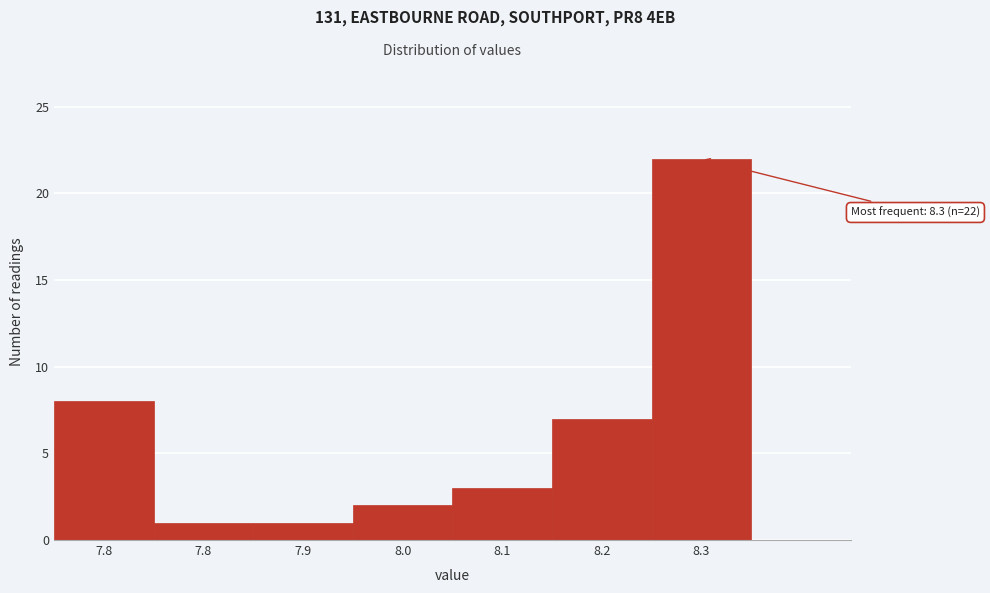

How many data points are less than 3?

3